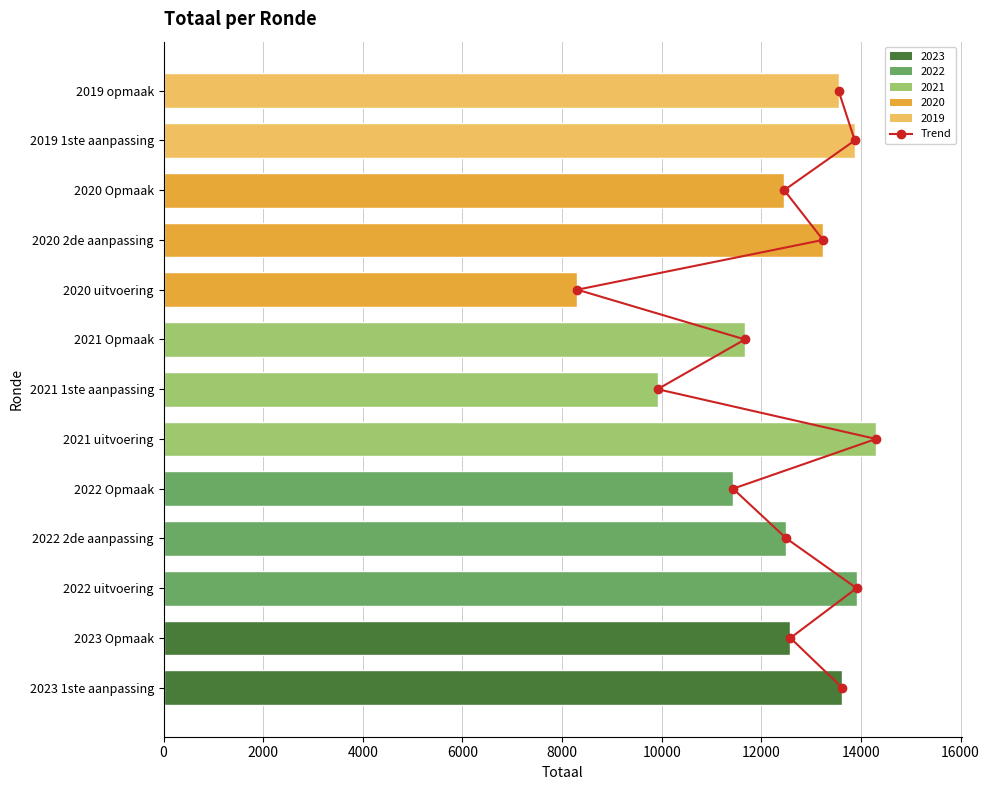

Which series has the largest range (max minus min)?

Totaal